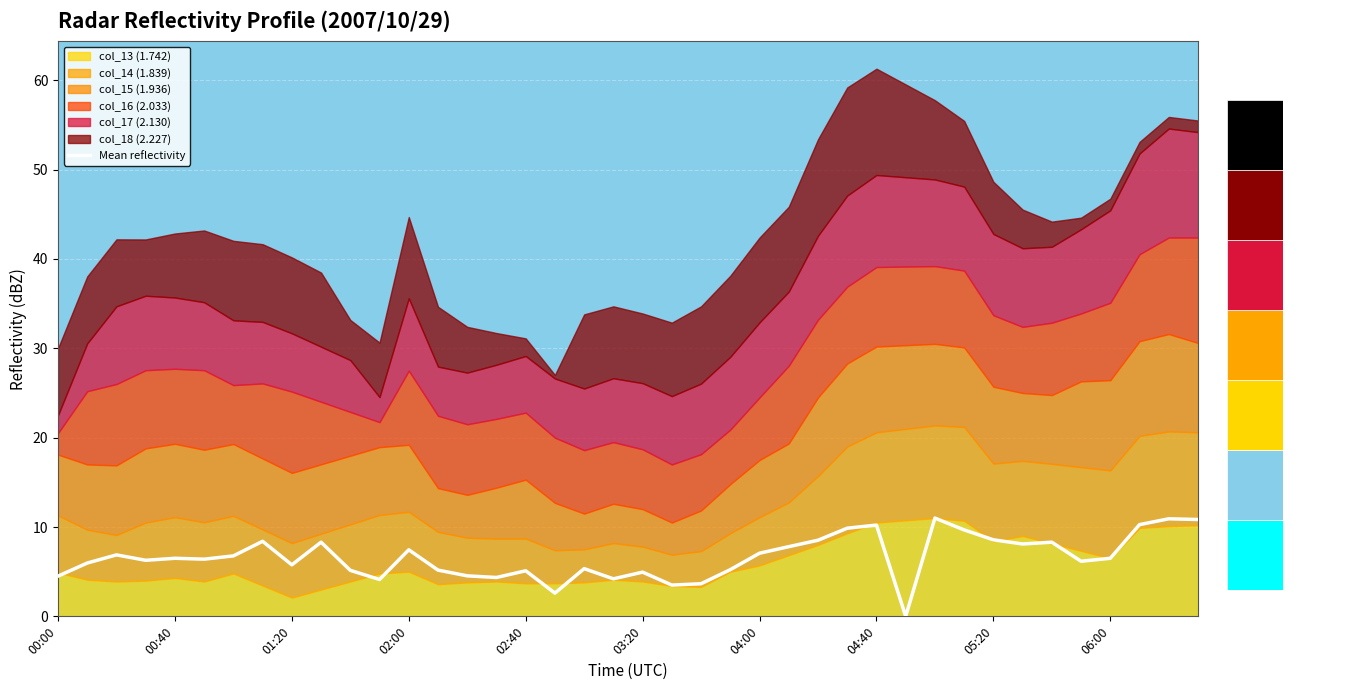

The Mean reflectivity series shows 5.8 at 05:20. True or false?

False